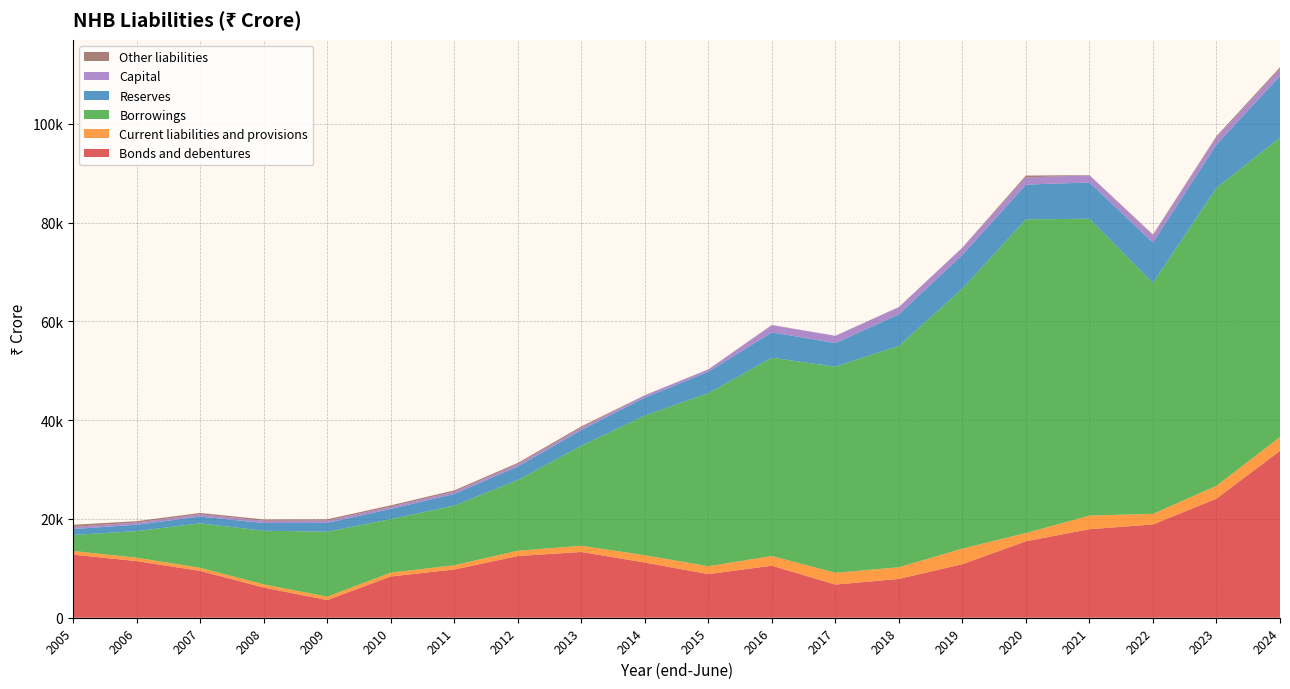

Reading right to left, list all the values displayed in this chart.

Bonds and debentures: 2024=33792	2023=24109	2022=18878	2021=17923	2020=15482	2019=10841	2018=7859	2017=6710	2016=10534	2015=8830	2014=11175	2013=13312	2012=12493	2011=9767	2010=8352	2009=3582	2008=6115	2007=9483	2006=11466	2005=12767
Current liabilities and provisions: 2024=2766	2023=2607	2022=2145	2021=2747	2020=1659	2019=3144	2018=2358	2017=2379	2016=1961	2015=1593	2014=1471	2013=1247	2012=1064	2011=853	2010=771	2009=678	2008=631	2007=619	2006=678	2005=740
Borrowings: 2024=60610	2023=60309	2022=46755	2021=60093	2020=63511	2019=52648	2018=44827	2017=41727	2016=40140	2015=35029	2014=28285	2013=20248	2012=14310	2011=12085	2010=10833	2009=13149	2008=10866	2007=8996	2006=5394	2005=3246
Reserves: 2024=12472	2023=8755	2022=8180	2021=7349	2020=7023	2019=6824	2018=6368	2017=4777	2016=5140	2015=4346	2014=3632	2013=3190	2012=2740	2011=2352	2010=2072	2009=1792	2008=1558	2007=1389	2006=1288	2005=1201
Capital: 2024=1450	2023=1450	2022=1450	2021=1450	2020=1450	2019=1450	2018=1450	2017=1450	2016=1450	2015=450	2014=450	2013=450	2012=450	2011=450	2010=450	2009=450	2008=450	2007=450	2006=450	2005=450
Other liabilities: 2024=333	2023=246	2022=150	2021=36	2020=379	2019=35	2018=35	2017=35	2016=35	2015=35	2014=35	2013=272	2012=272	2011=272	2010=272	2009=272	2008=272	2007=272	2006=272	2005=406